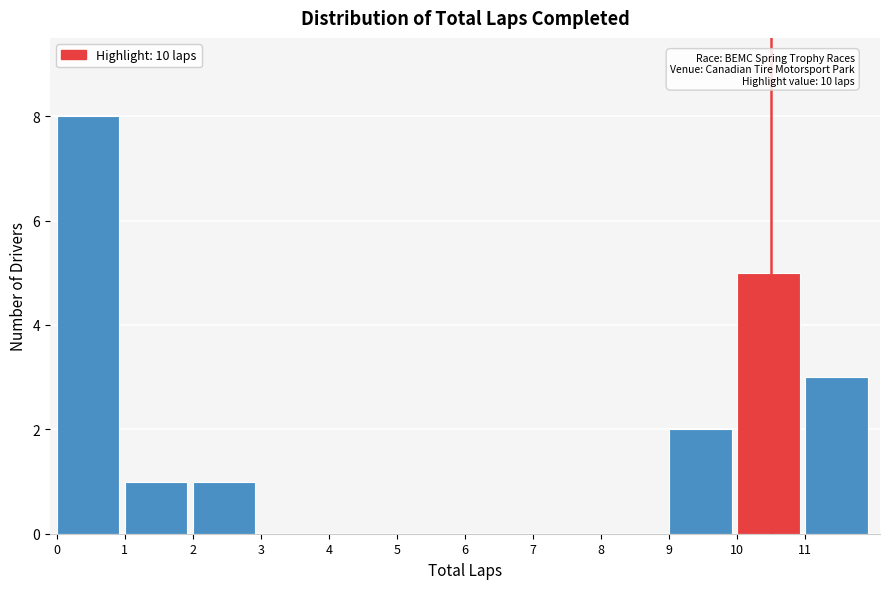

Which range on the x-axis has the tallest bar?

0 to 1